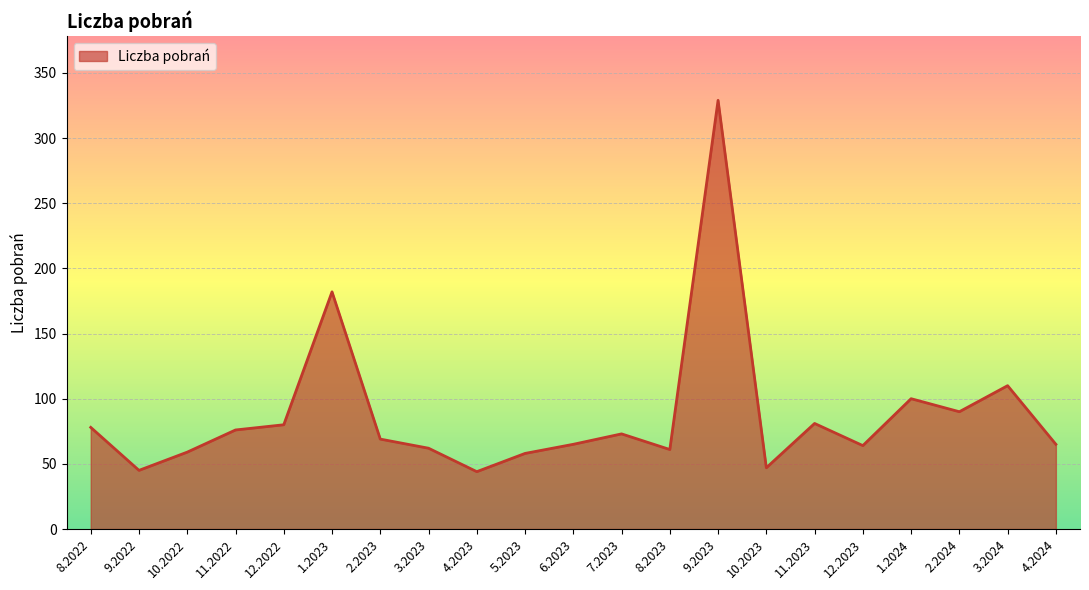

What is the approximate value at 4.2023, to the nearest 5?

45